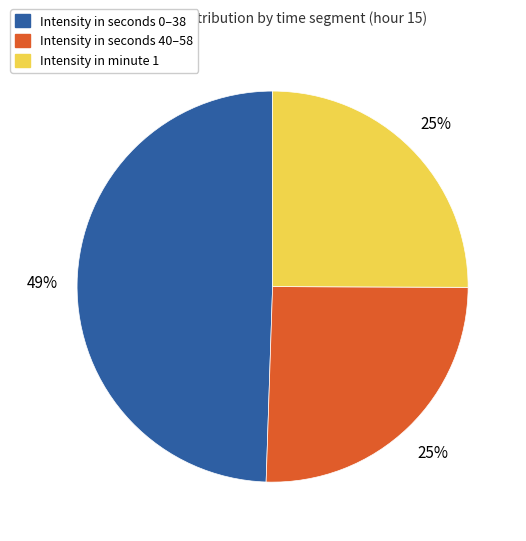

Do Intensity in minute 1 and Intensity in seconds 0–38 together represent more than half of the pie?

Yes